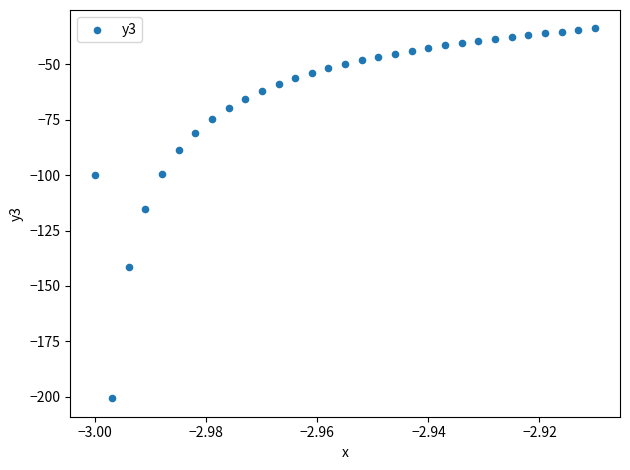

Count the number of points in this scatter plot.

31